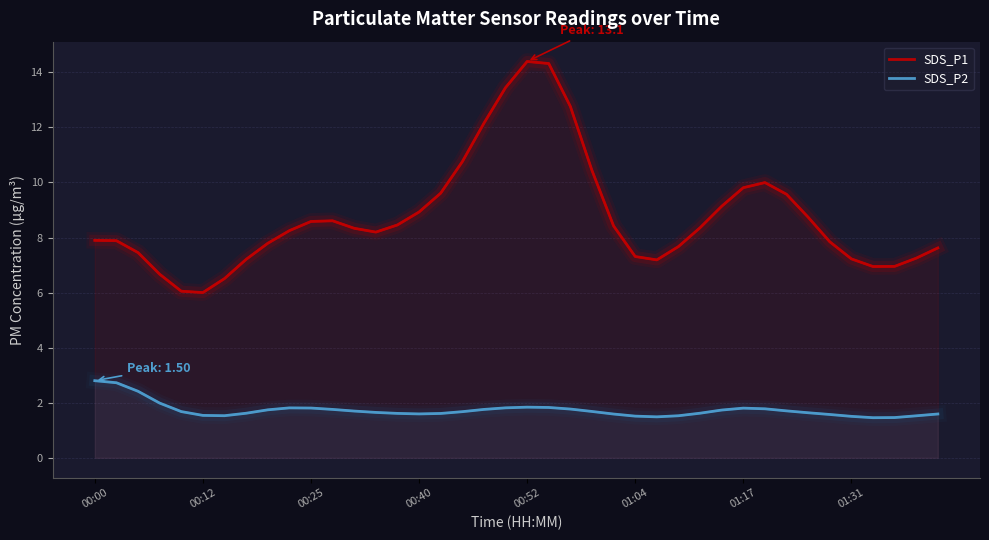

What is the sum of all SDS_P1 values?

350.8